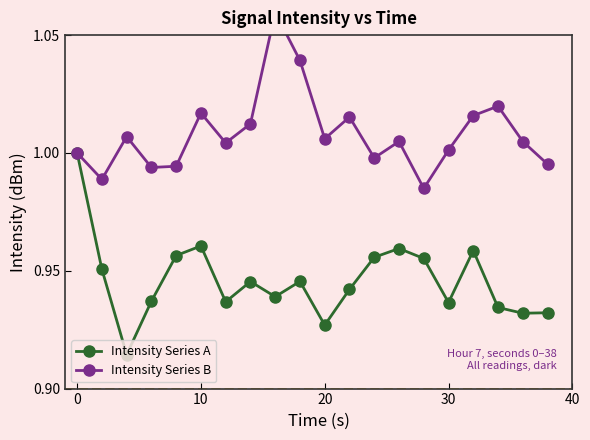

What is the lowest value of the Intensity Series A series?

0.9